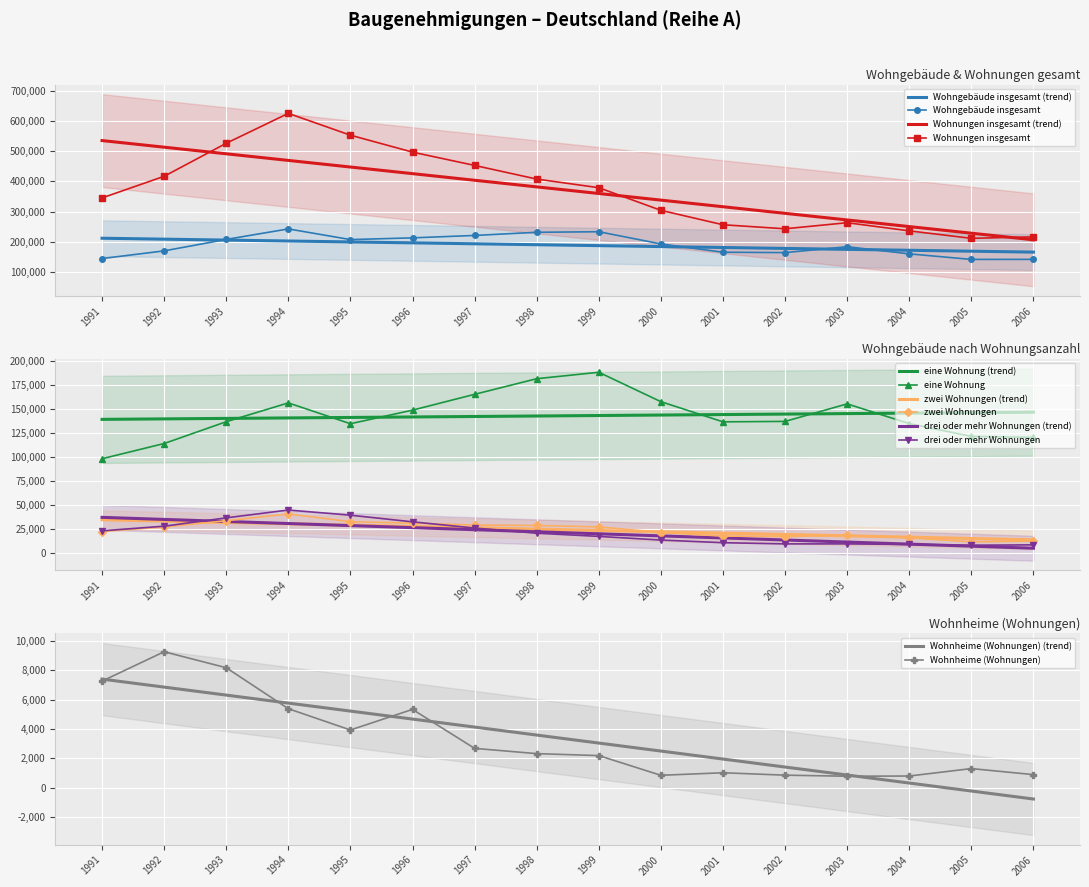

At which category is the sum across all series the highest?

1994